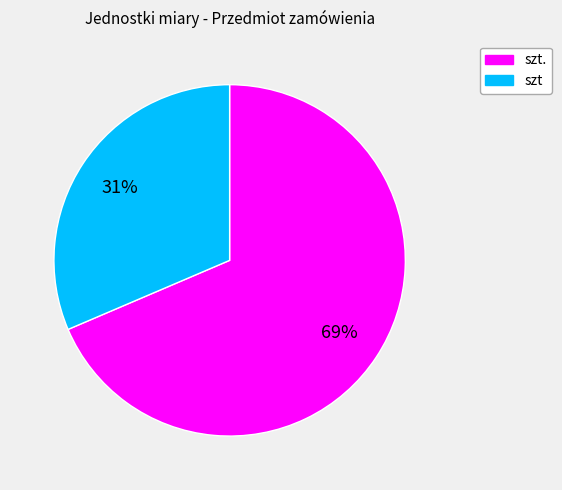

To the nearest percent, what is the average slice percentage?

50%